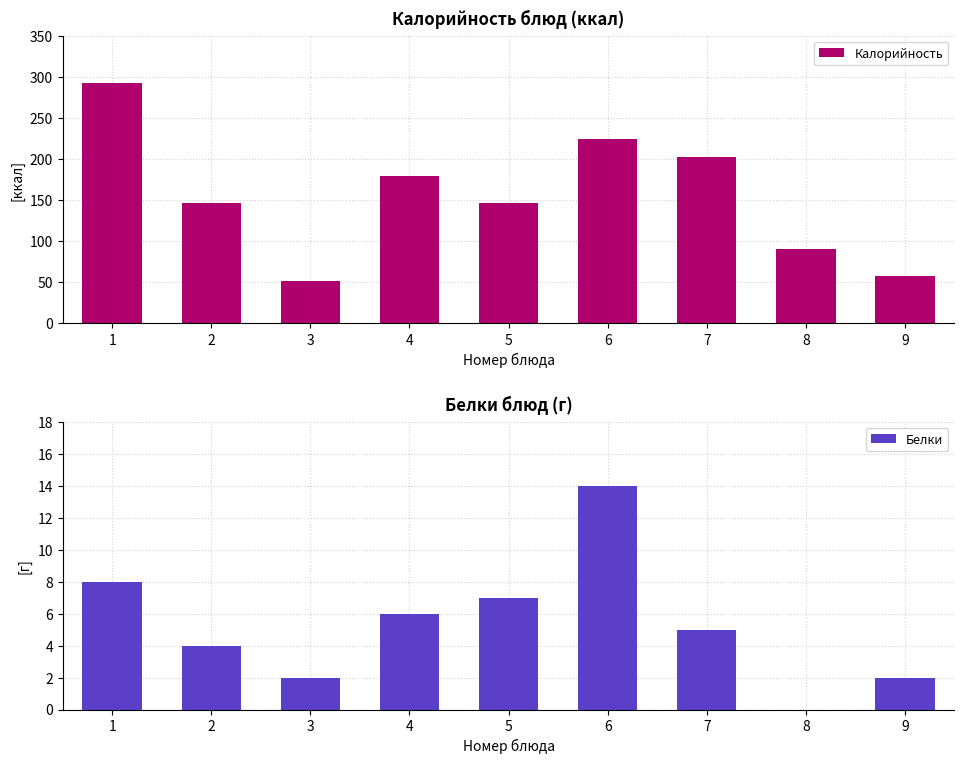

How many values in the Калорийность series are below 147?

4